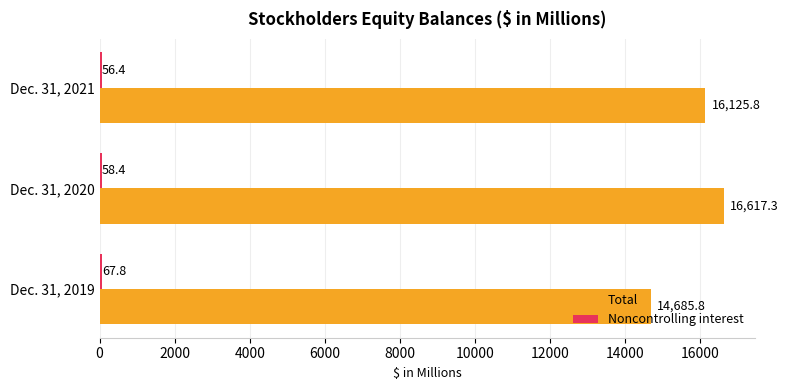

Which category has the lowest value across all series?

Dec. 31, 2021